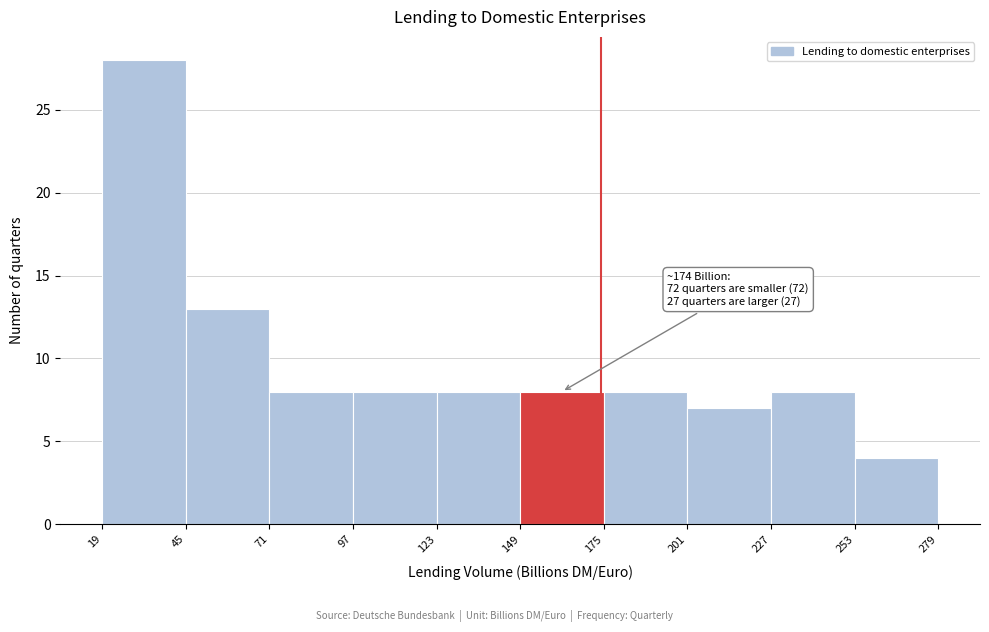

Over which range of the x-axis is the bar tallest?

19 to 45